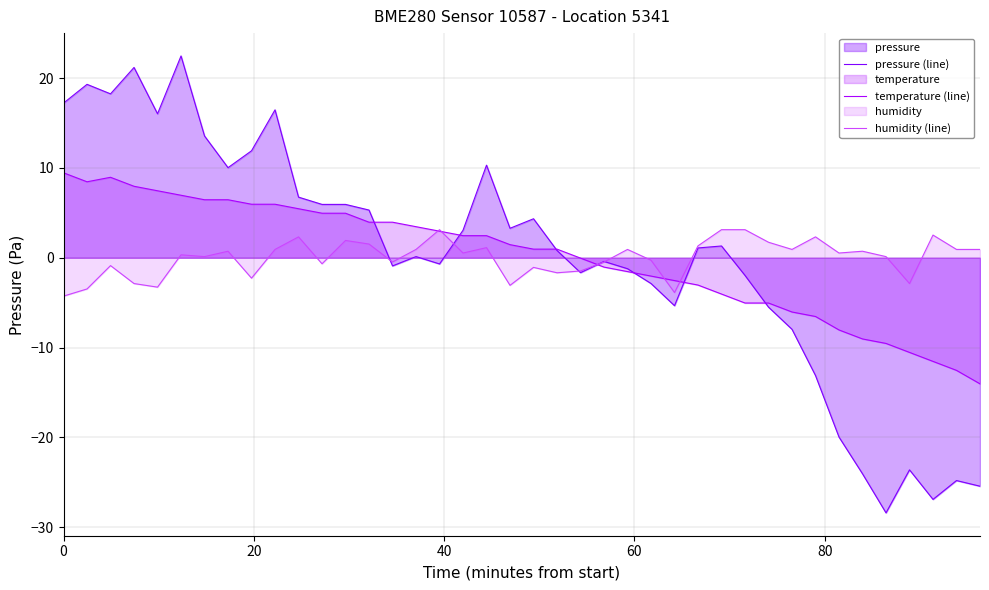

What is the greatest value displayed?

22.5